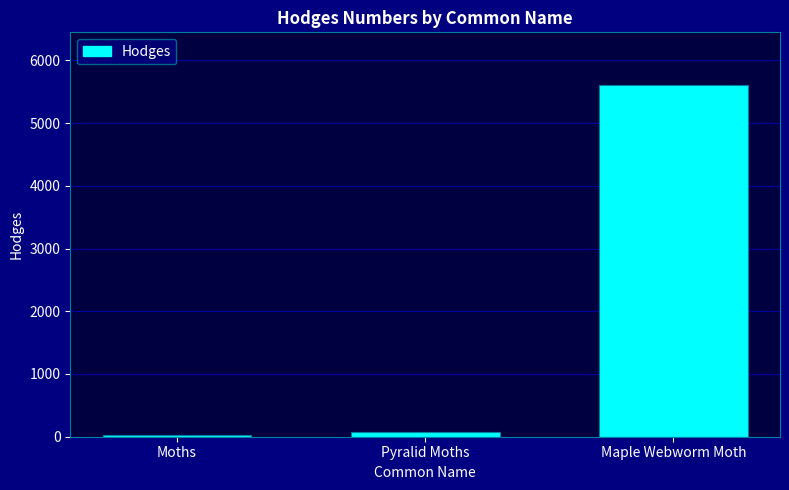

Does the chart contain any negative values?

No